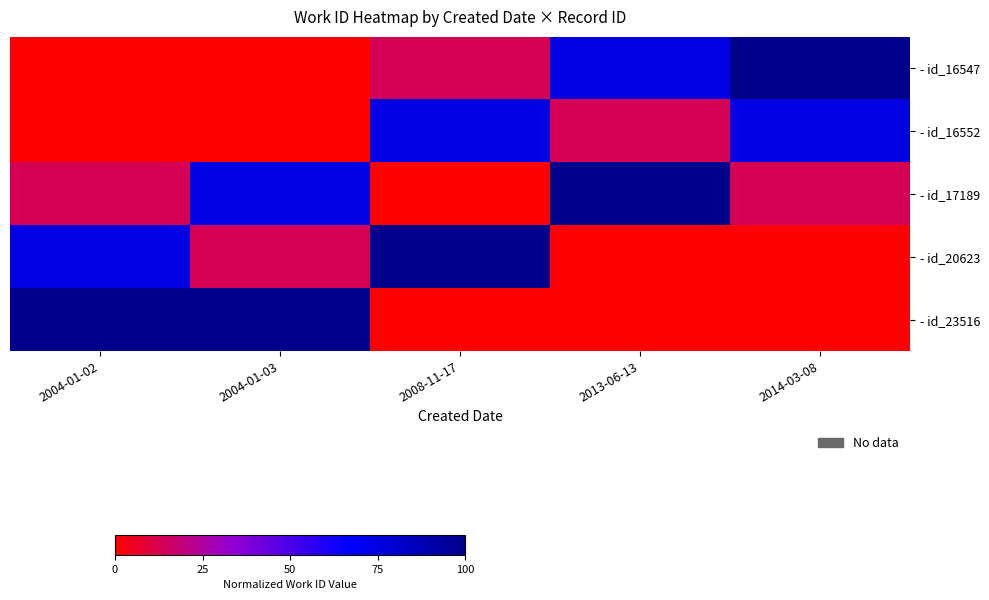

Reading left to right, list all the values displayed in this chart.

- id_16547: 2004-01-02=0.0	2004-01-03=0.2	2008-11-17=13.6	2013-06-13=74.8	2014-03-08=100.0
- id_16552: 2004-01-02=0.2	2004-01-03=0.0	2008-11-17=74.8	2013-06-13=13.6	2014-03-08=74.8
- id_17189: 2004-01-02=13.6	2004-01-03=74.8	2008-11-17=0.0	2013-06-13=100.0	2014-03-08=13.6
- id_20623: 2004-01-02=74.8	2004-01-03=13.6	2008-11-17=100.0	2013-06-13=0.0	2014-03-08=0.2
- id_23516: 2004-01-02=100.0	2004-01-03=100.0	2008-11-17=0.2	2013-06-13=0.2	2014-03-08=0.0